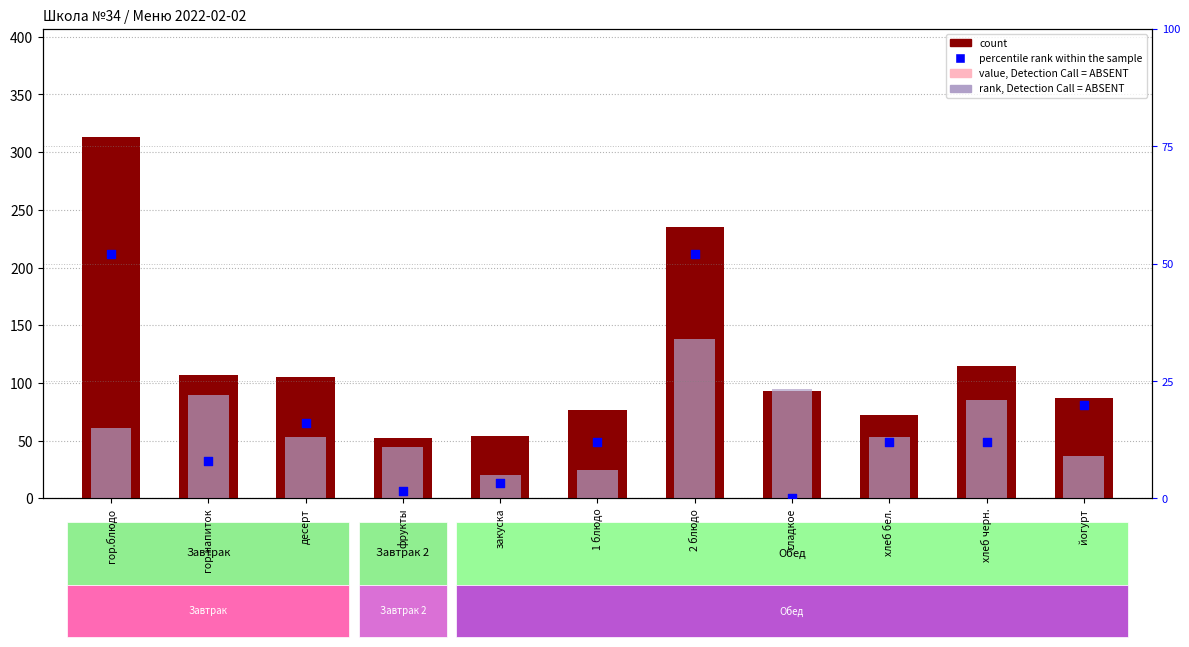

Which series contains the lowest Y value?

value, Detection Call = ABSENT